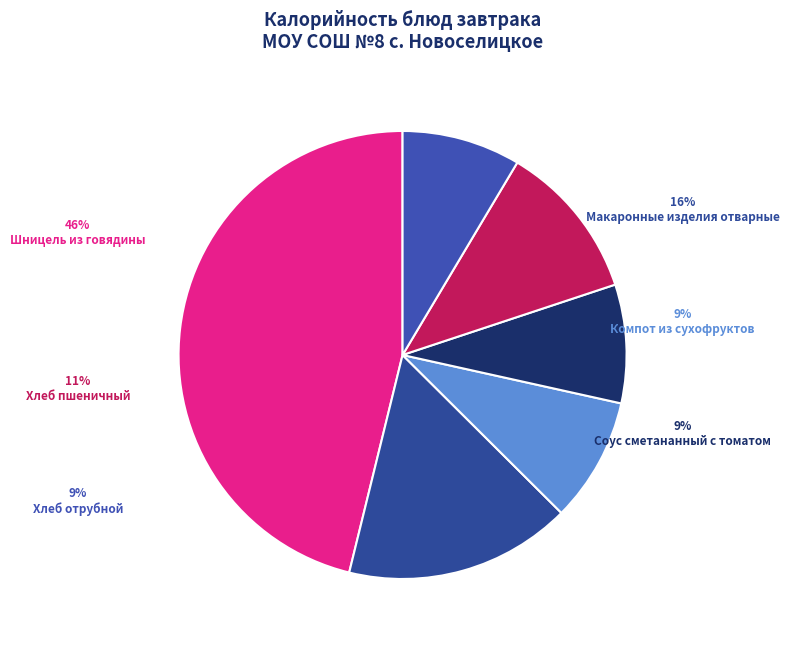

Is there a majority slice in this chart?

No